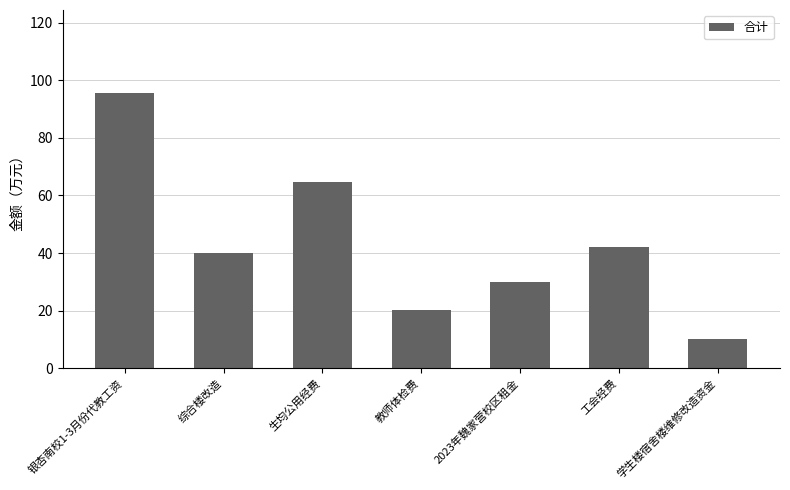

What is the average value?

43.3